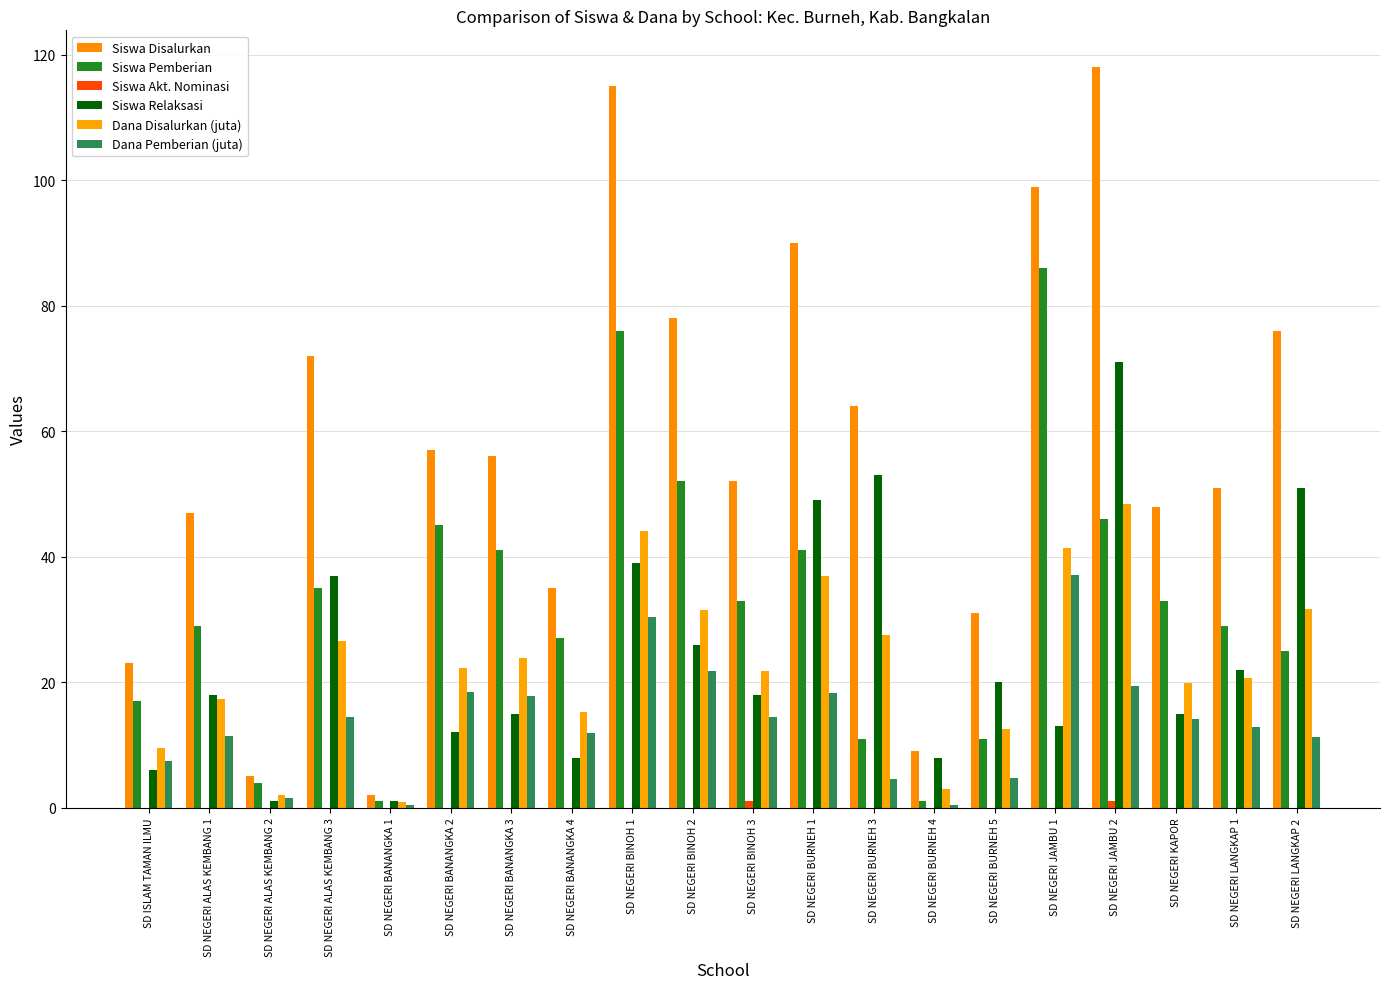

What is the sum of the Siswa Akt. Nominasi values at SD NEGERI LANGKAP 1 and SD NEGERI BINOH 3?

1.0